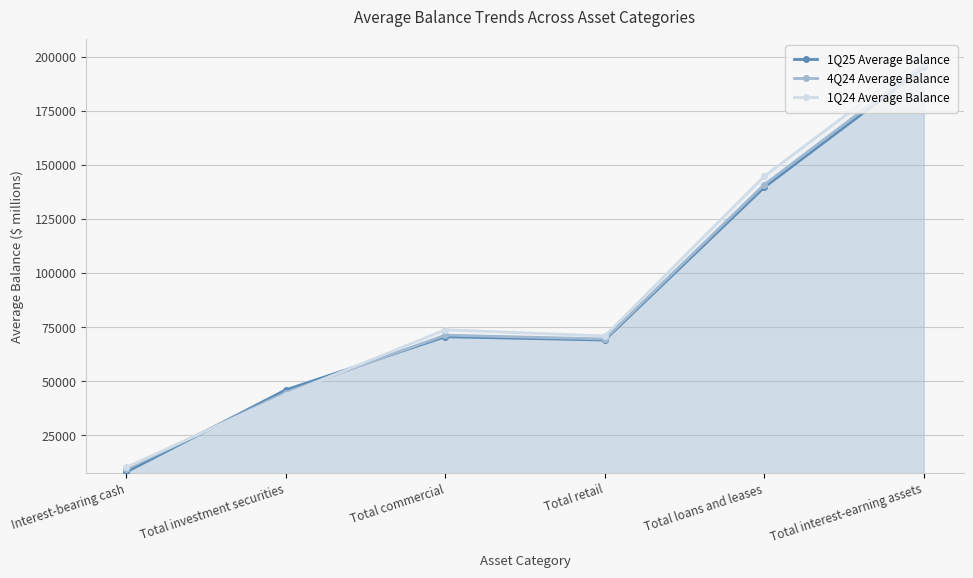

Which series ends up on top after the final intersection of 1Q24 Average Balance and 1Q25 Average Balance?

1Q24 Average Balance